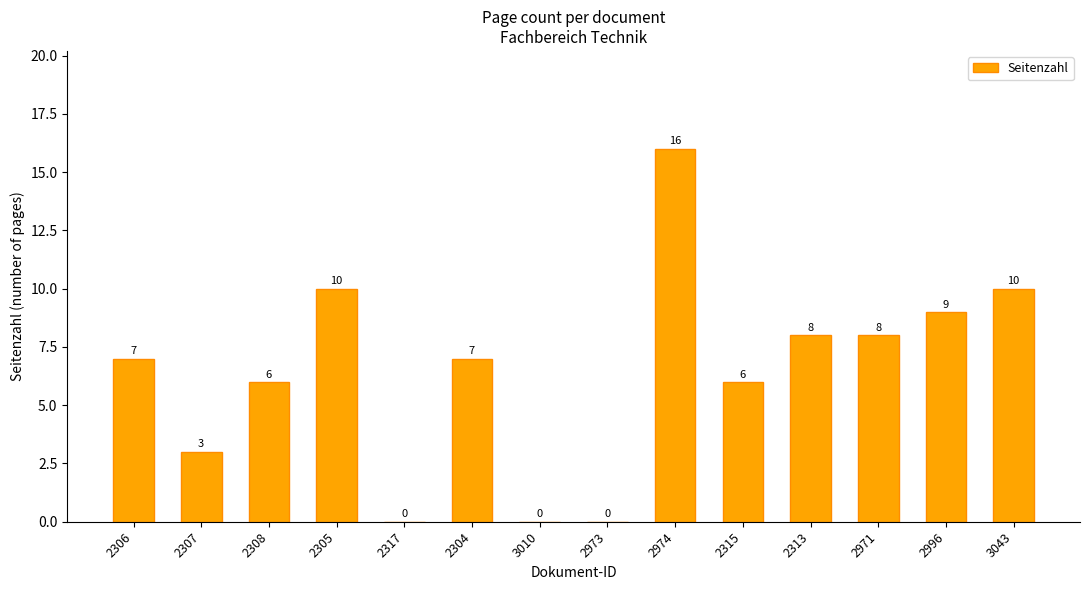

Which has a higher value, 2973 or 3043?

3043